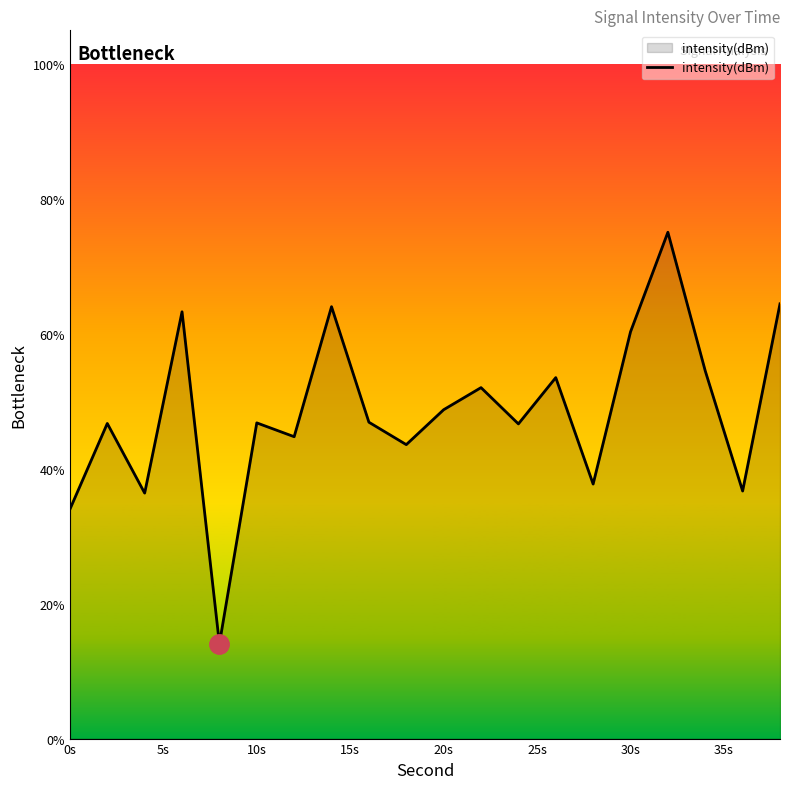

What is the minimum value shown in the chart?

14.0